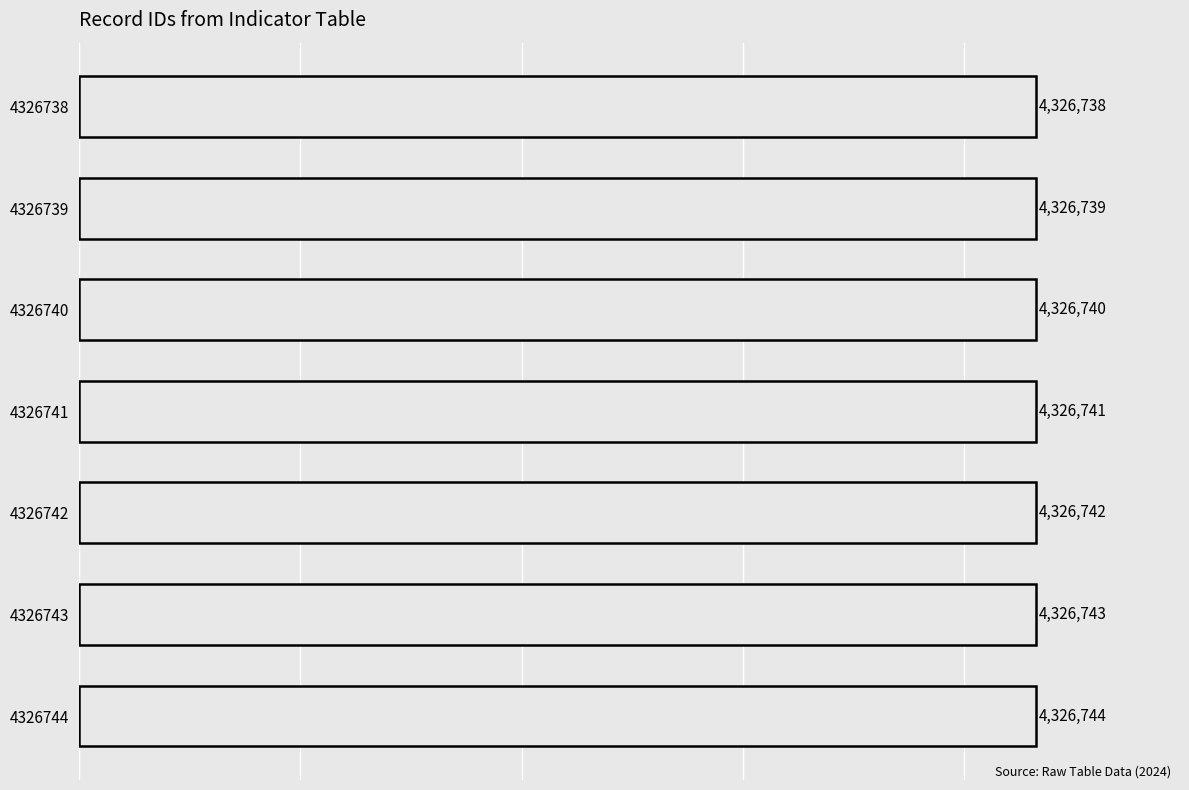

True or false: the data shows 4326742 at 4326742.

True